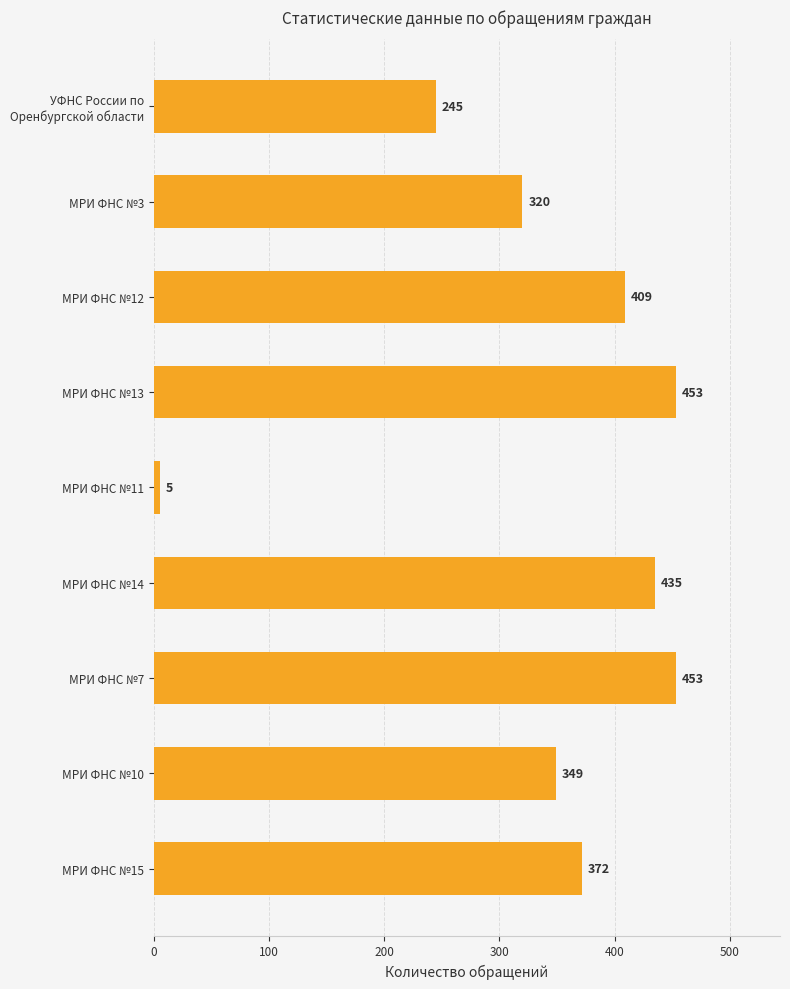

What is the greatest value displayed?

453